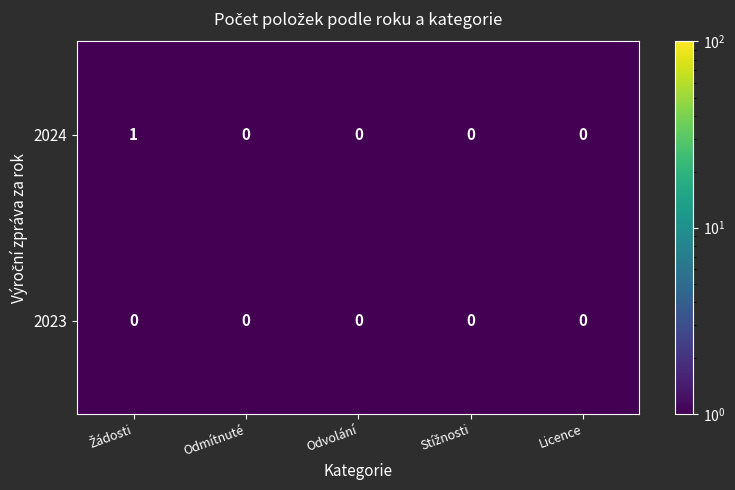

The value of 2024 at Licence is -1. True or false?

False